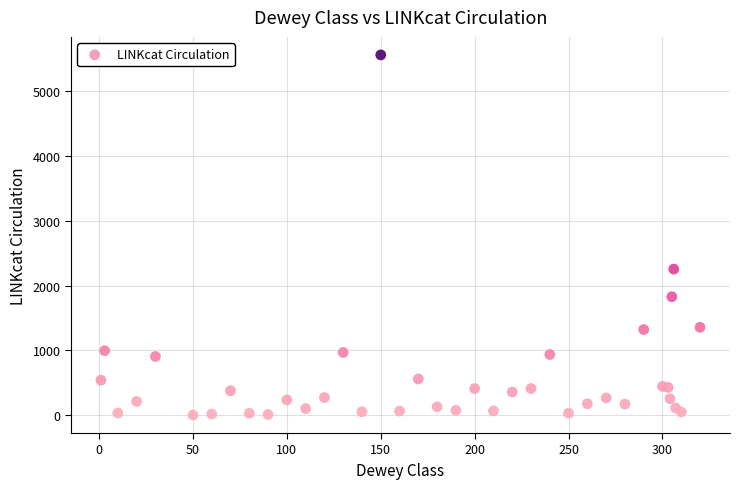

What Y value in the scatter plot is closest to 2783?

2256